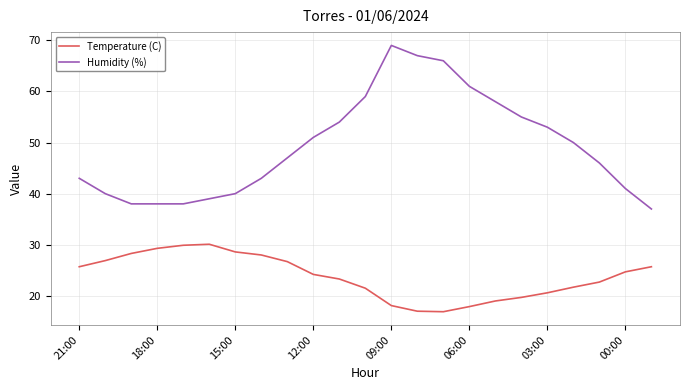

Rank the series by their maximum value, from lowest to highest.

Temperature (C), Humidity (%)